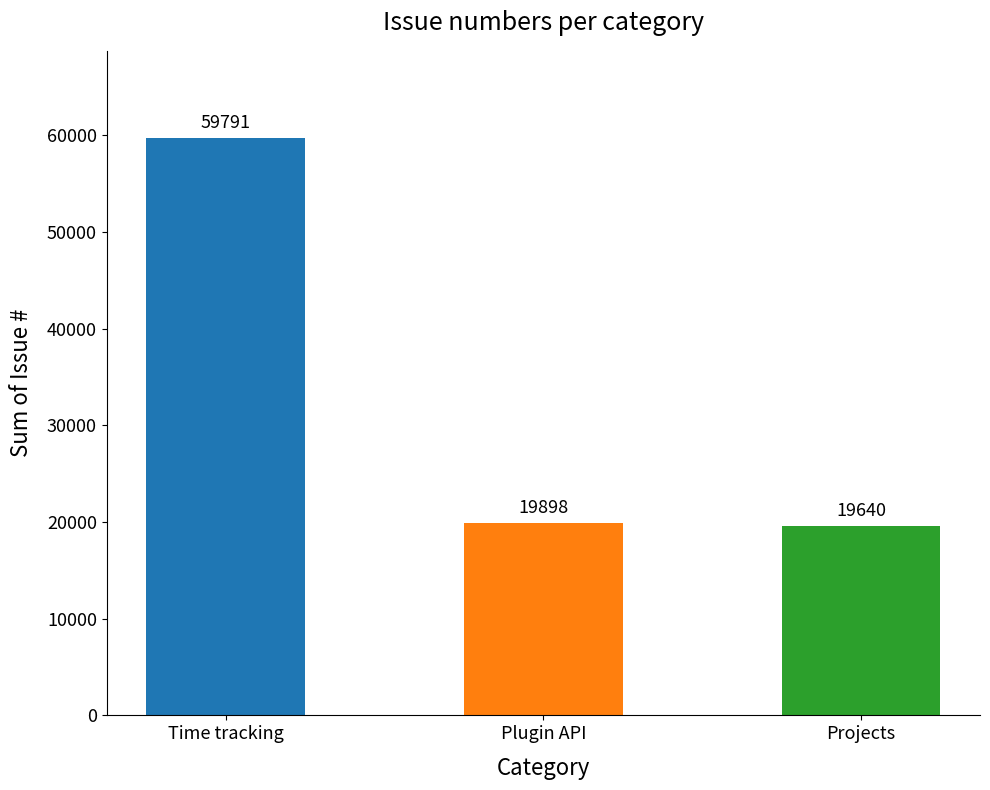

What is the difference between the values at Time tracking and Projects?

40151